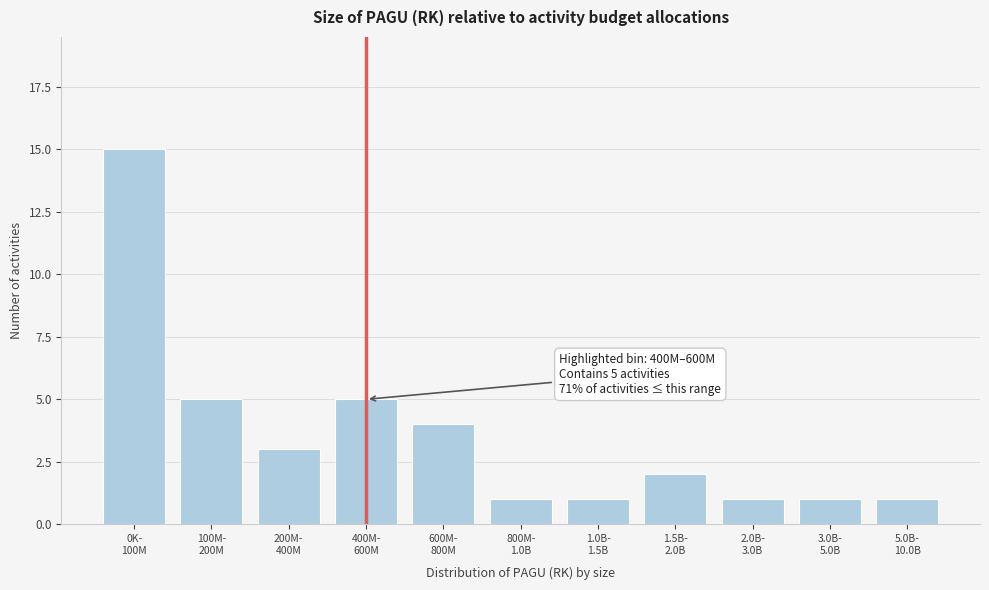

Reading left to right, extract all data points from this chart.

15	5	3	5	4	1	1	2	1	1	1